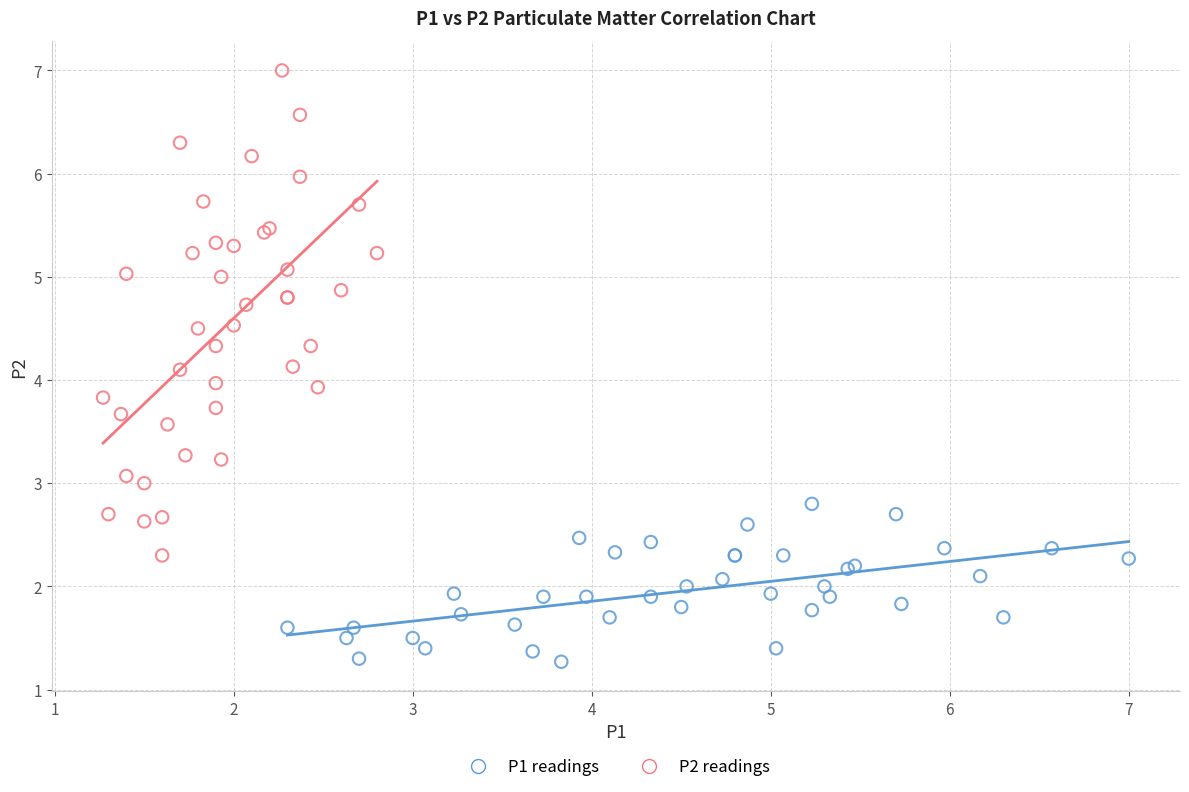

Which series contains the highest Y value?

P2 readings